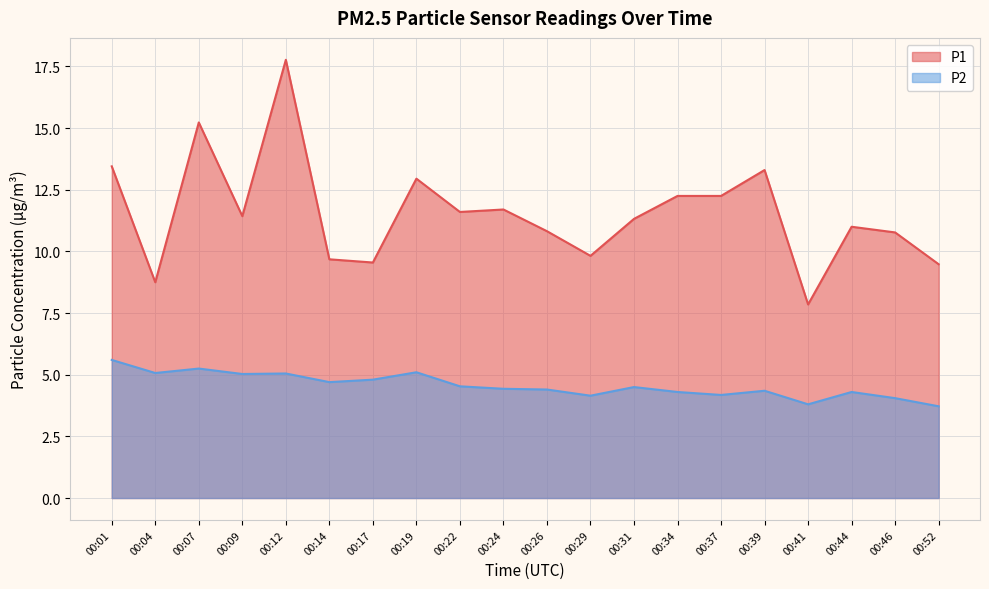

Where is P1 nearest to the value 12?

00:34